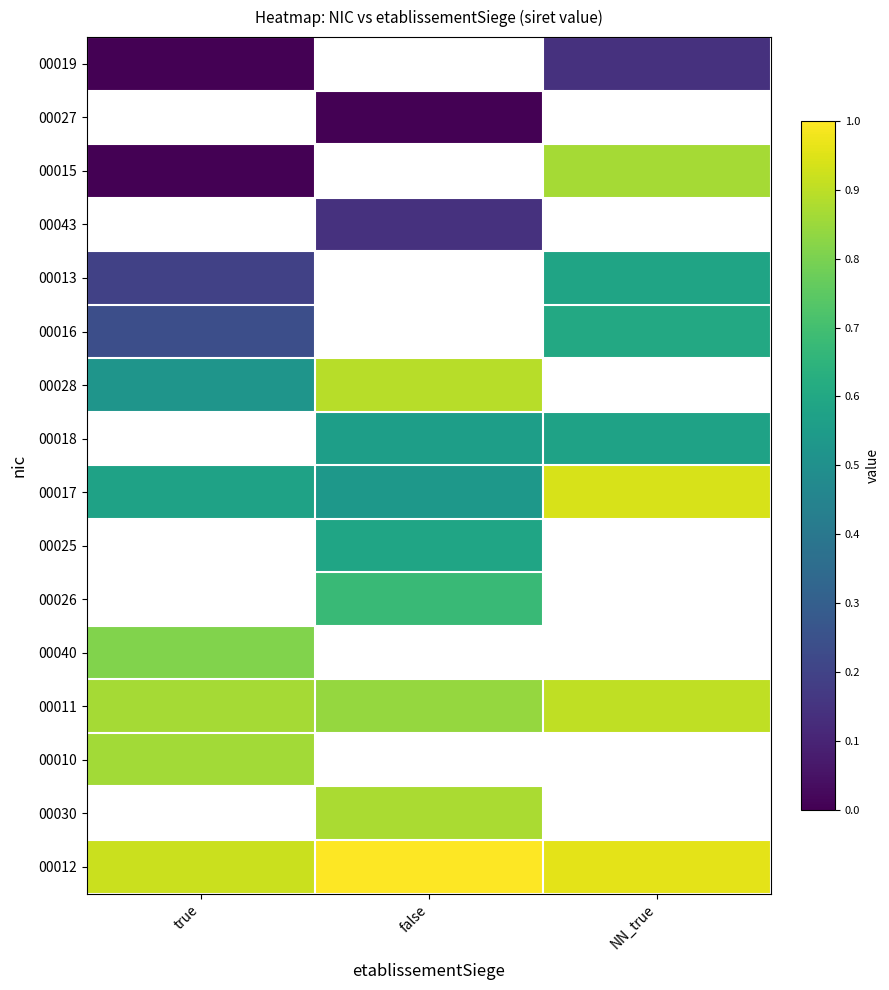

At which label does 00028 reach its peak?

false